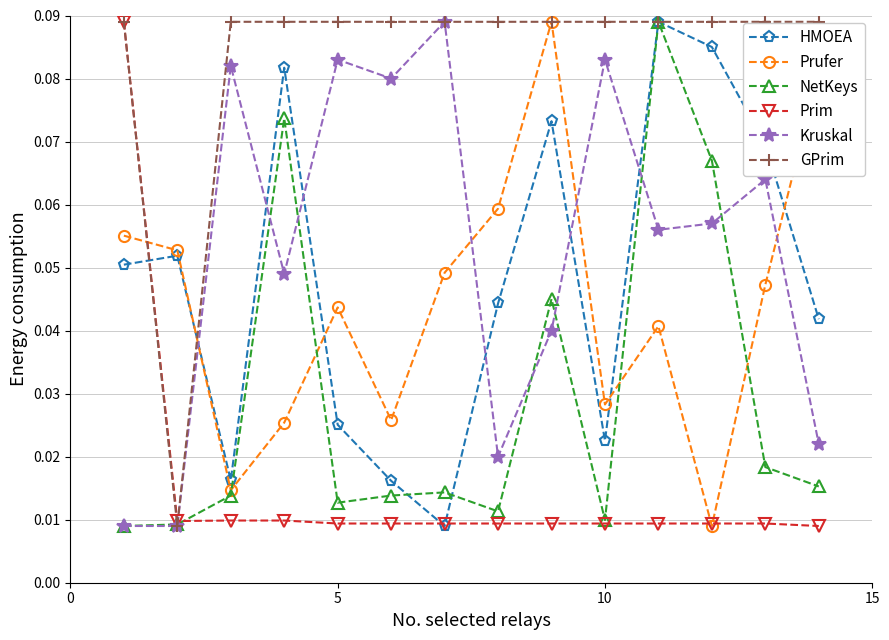

True or false: HMOEA has more than 2 points higher than both neighbors.

True